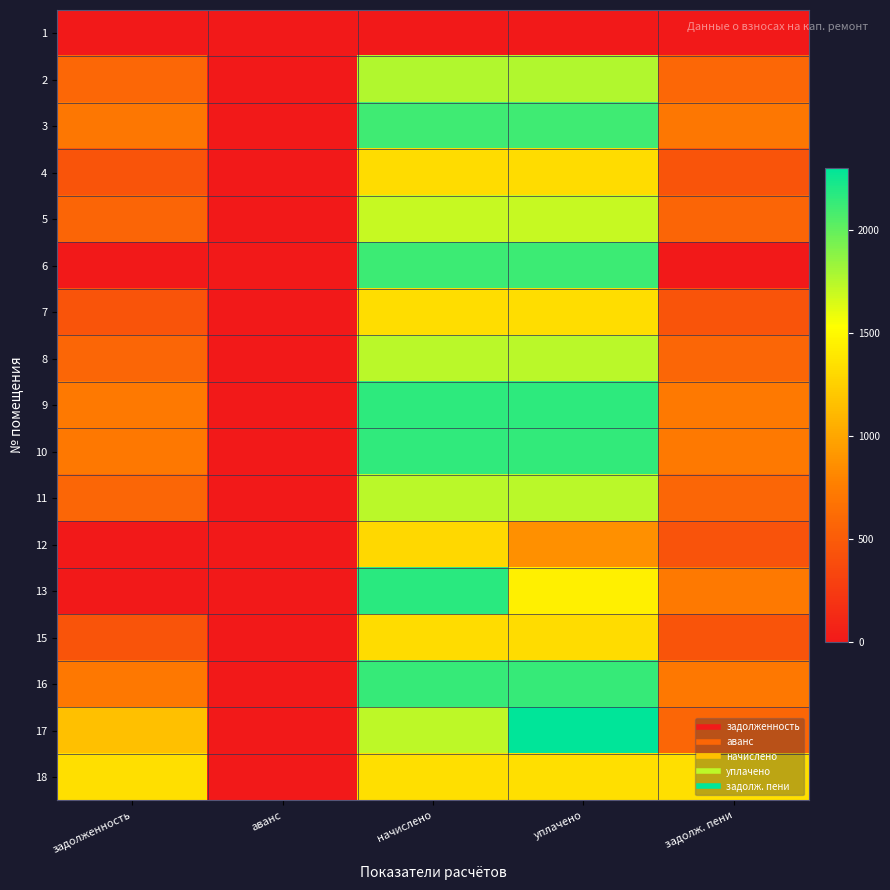

How many series are shown in this chart?

17